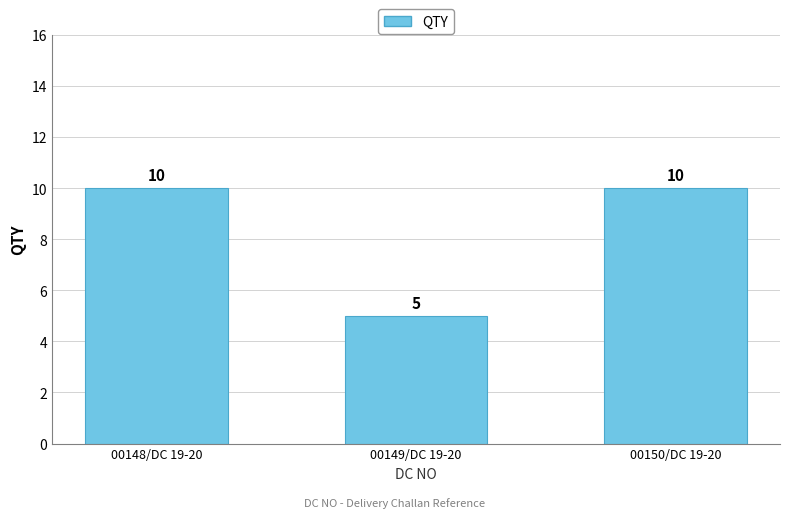

What is the change in value from 00149/DC 19-20 to 00150/DC 19-20?

+5